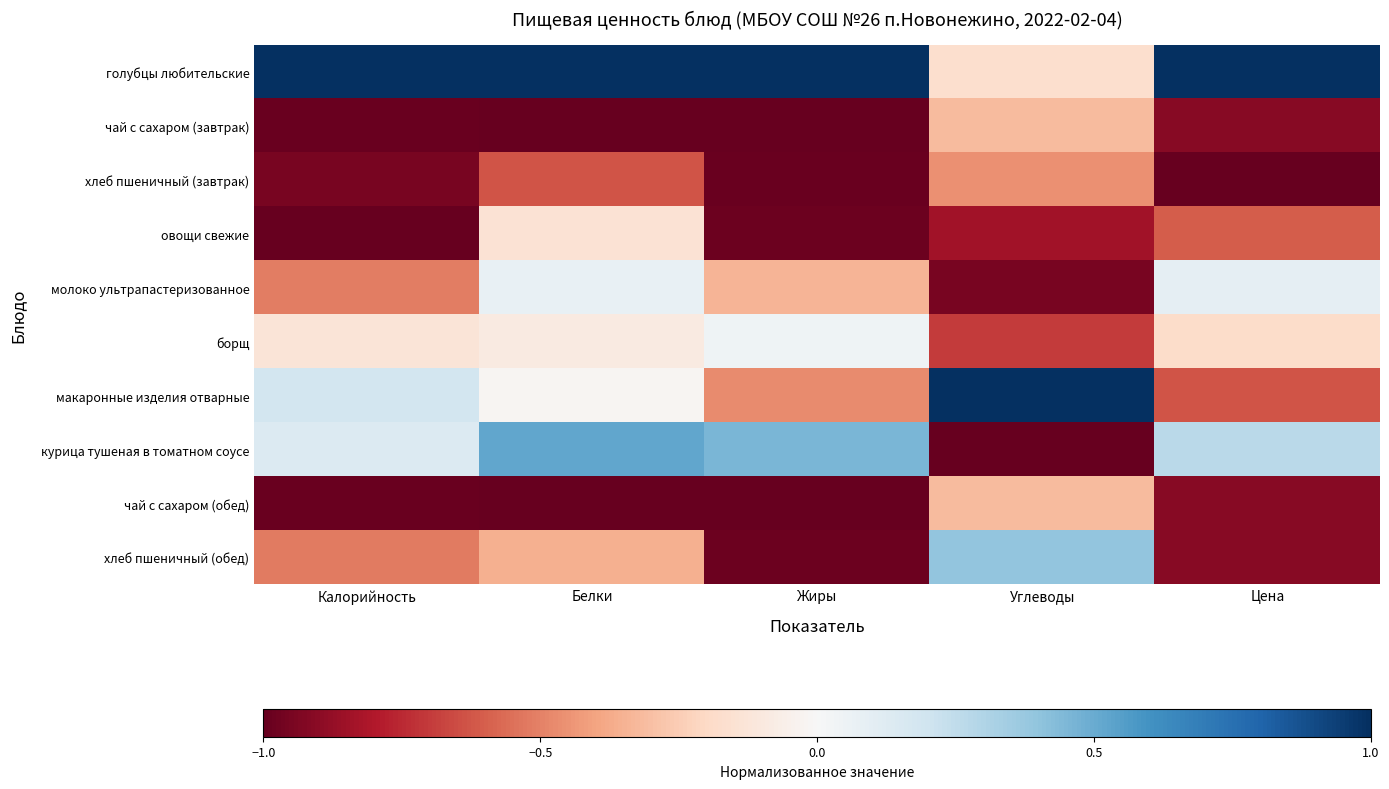

Which series has the largest total across all categories?

голубцы любительские